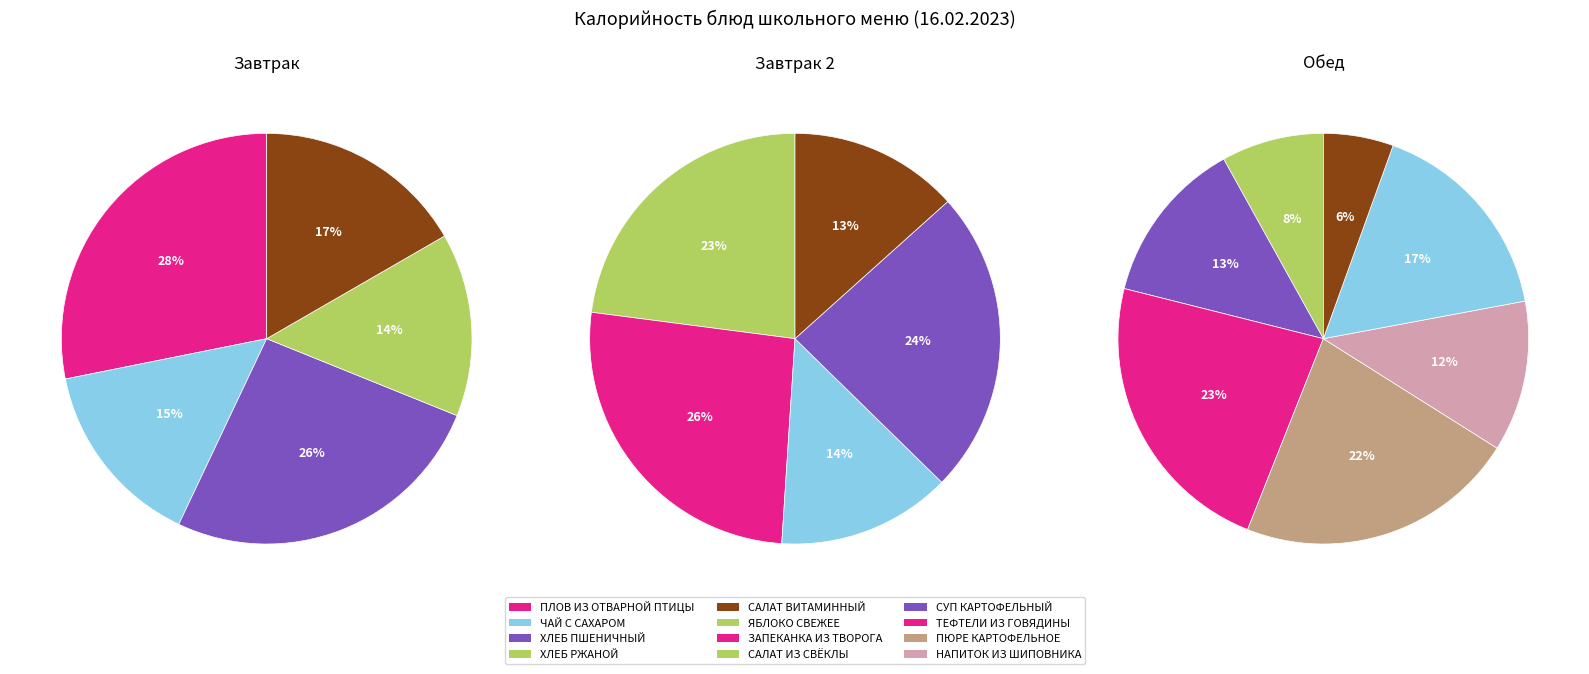

Is ТЕФТЕЛИ ИЗ ГОВЯДИНЫ the majority of the pie?

No